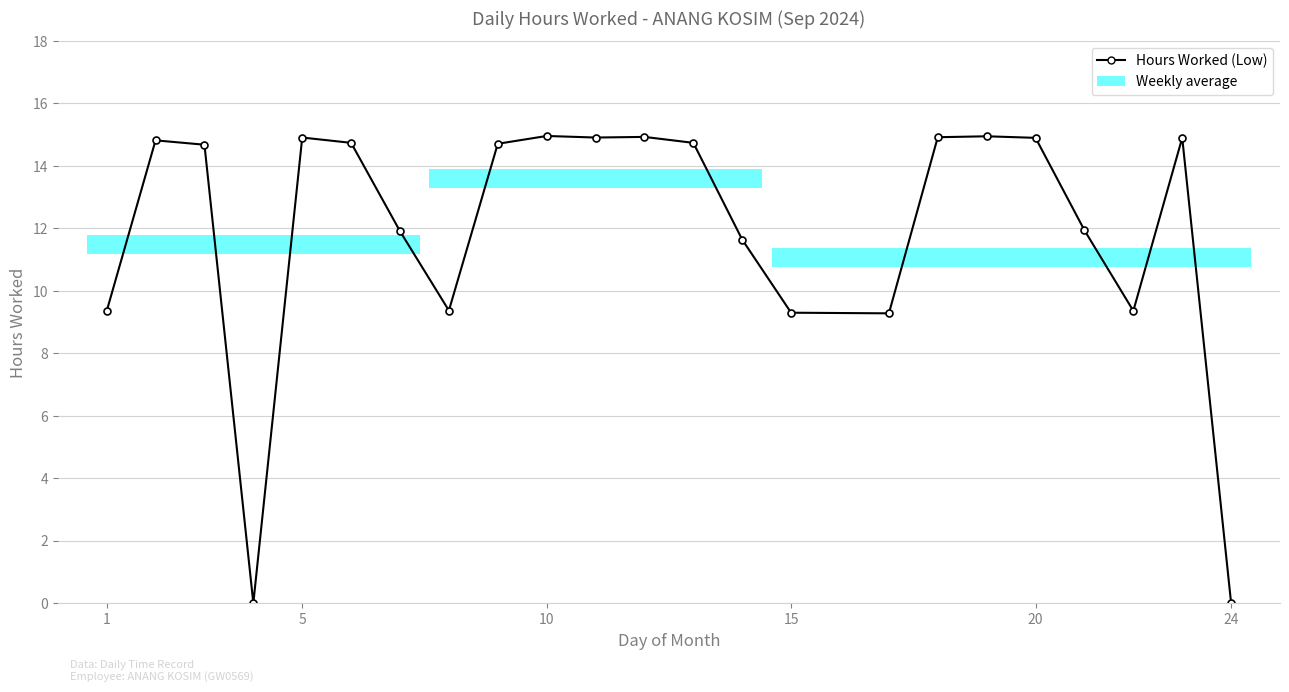

What is the sum of all values?

275.2